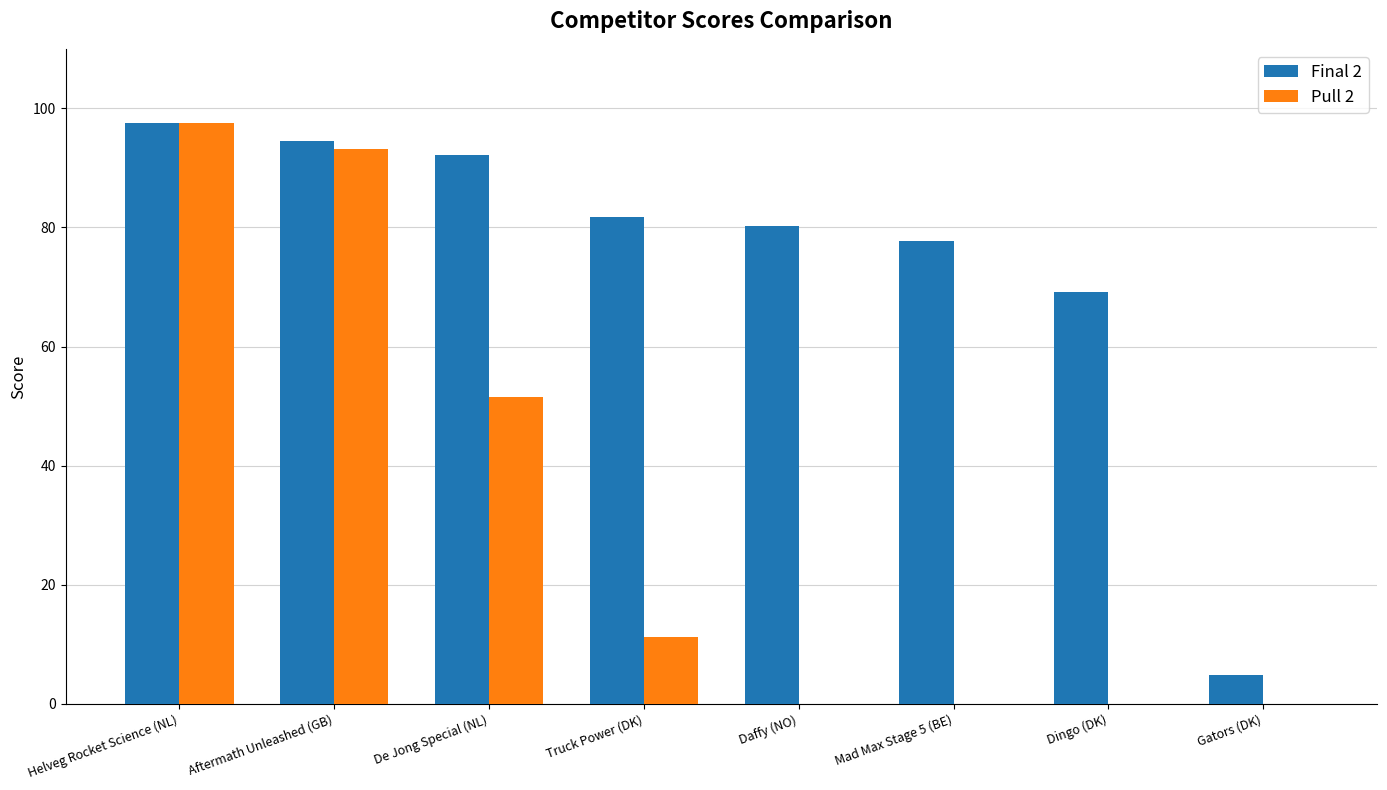

What is the highest value of the Final 2 series?

97.5